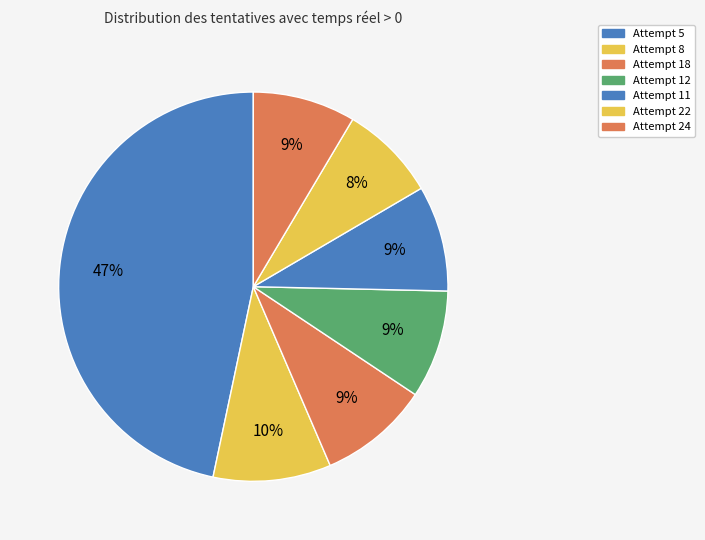

What is the ratio of the value at Attempt 24 to the value at Attempt 8?

0.9